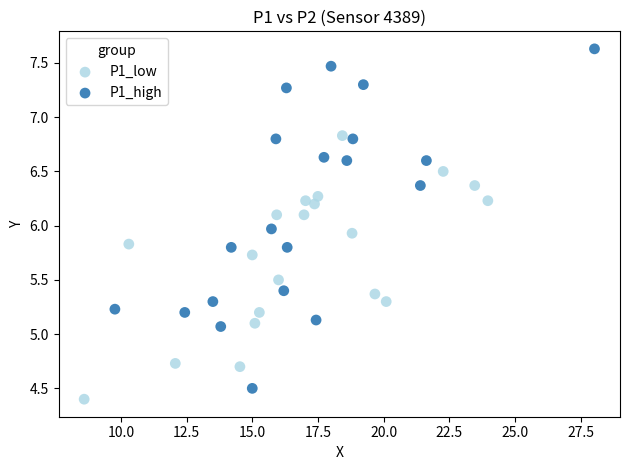

Which series has the largest Y range (max minus min)?

P1_high